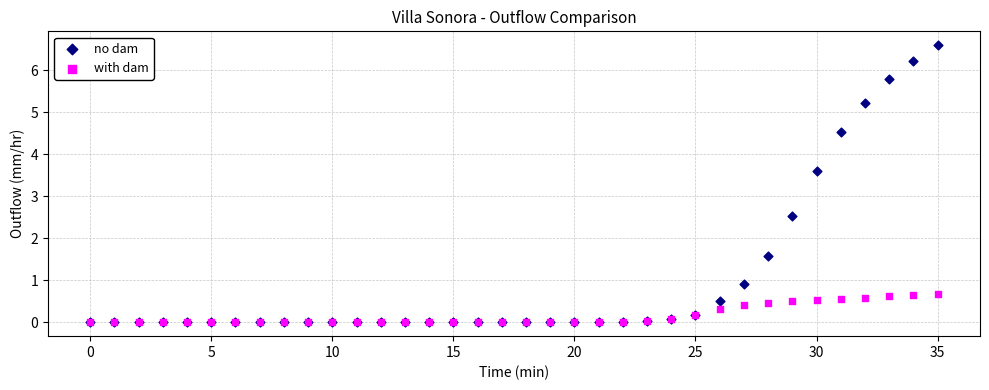

What are all the series names shown in the legend?

no dam, with dam